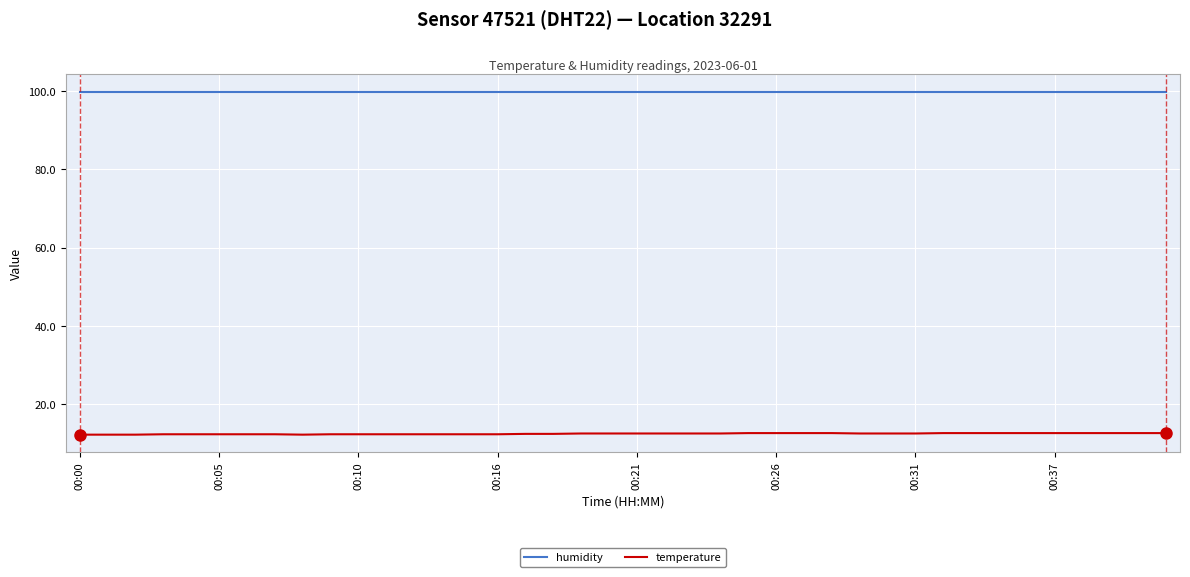

Is this an area chart (filled region under the line)?

No